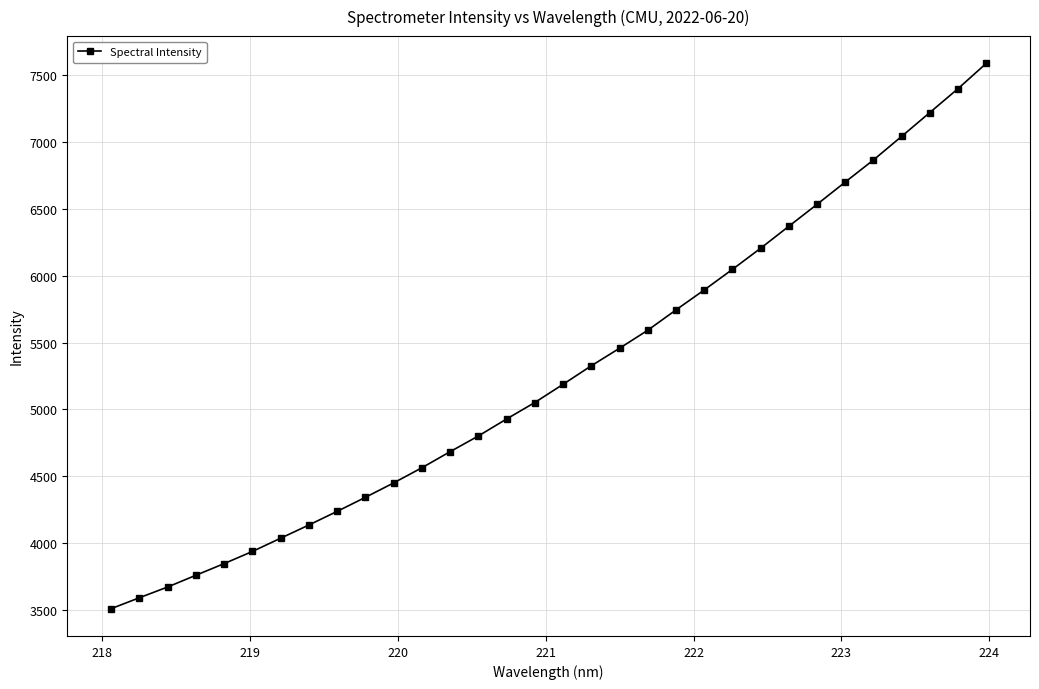

What is the value of the 21st point from the left?

5744.5